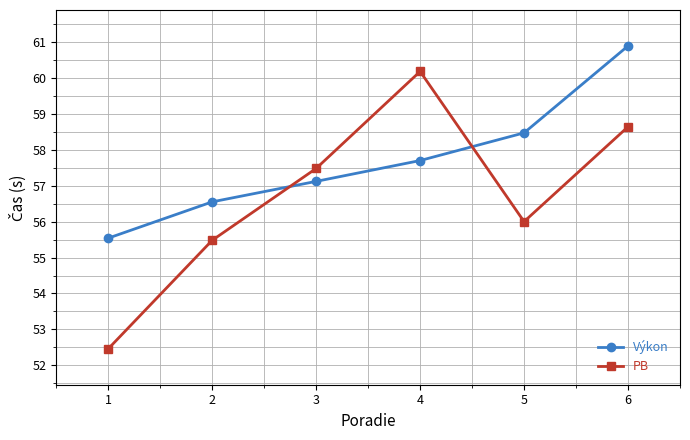

What is the value of the Výkon point at the 5th from the left?

58.5